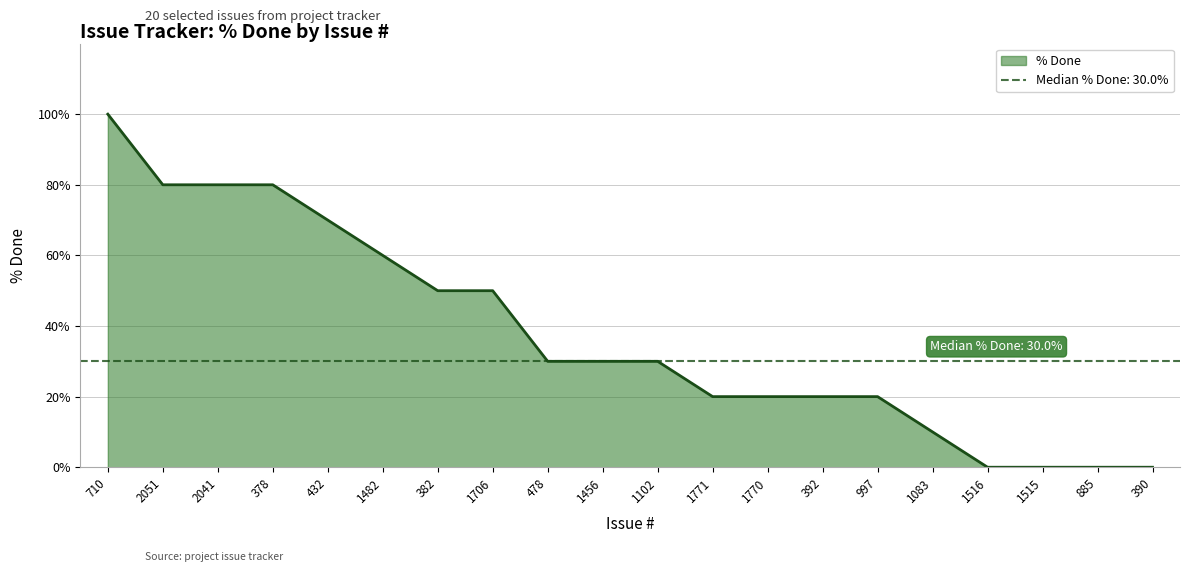

At which category does the chart reach its minimum across all series?

1516